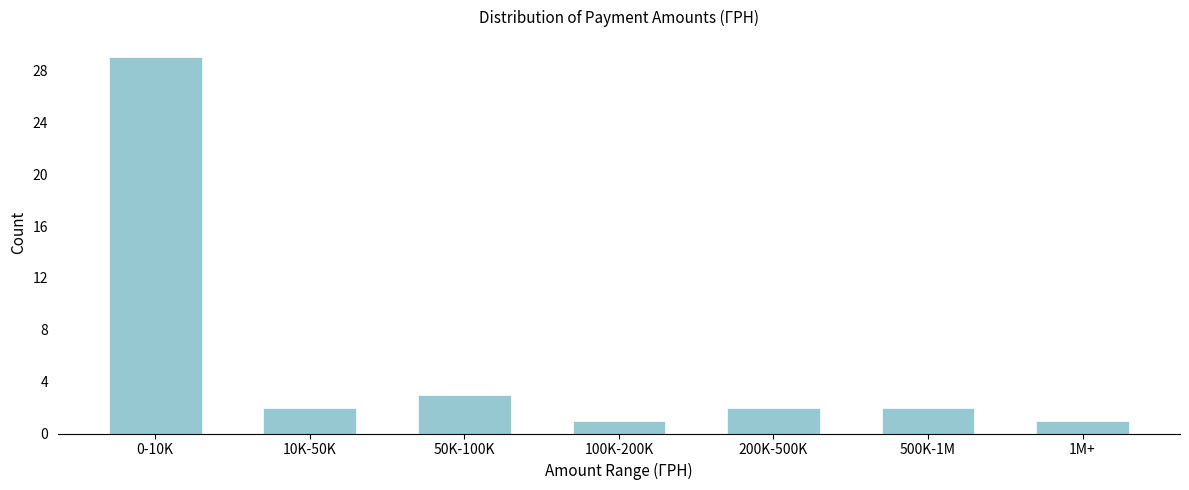

Reading left to right, transcribe all the data shown in this chart.

29	2	3	1	2	2	1